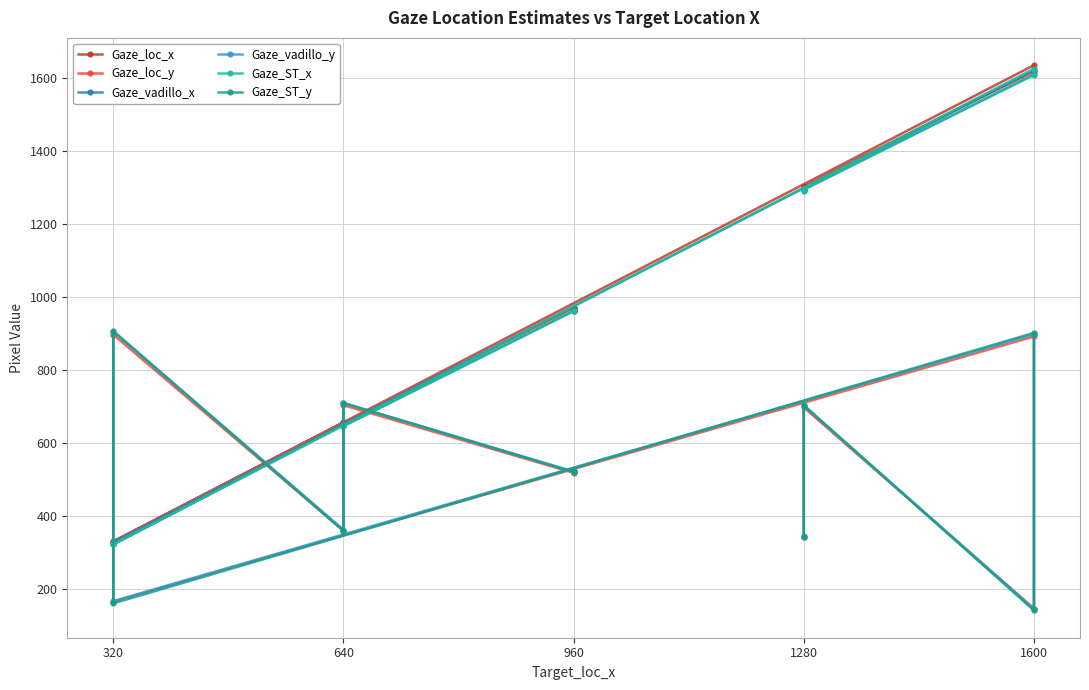

What is the label of the 8th point from the right?

1600